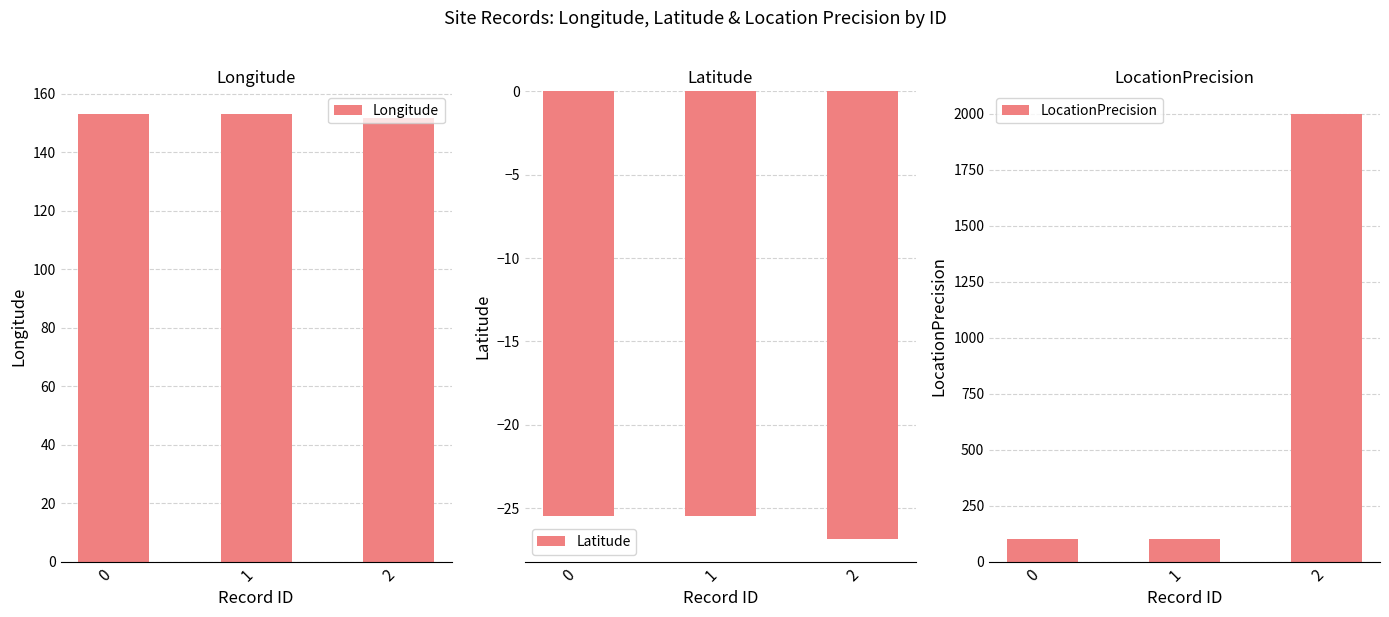

Reading left to right, list all the values displayed in this chart.

Longitude: 153.0	153.1	151.6
Latitude: -25.4	-25.5	-26.9
LocationPrecision: 100.0	100.0	2000.0